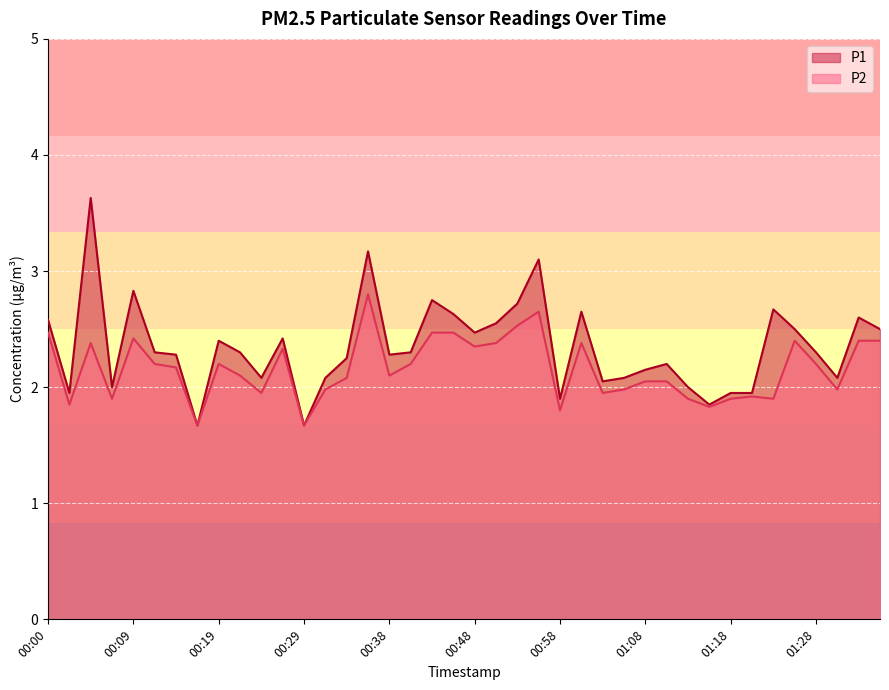

At how many categories does at least one series exceed 2?

31